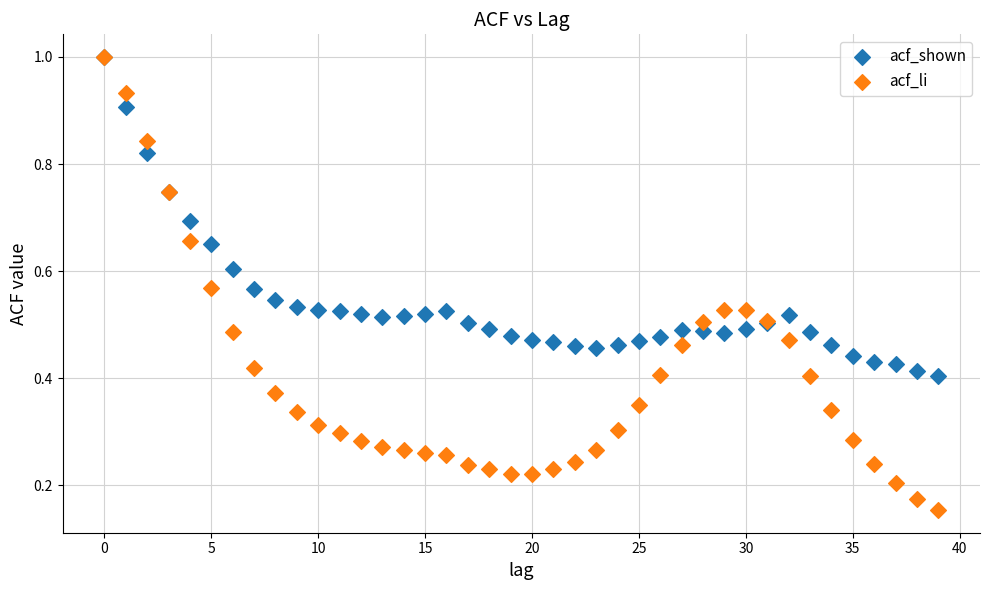

What are all the series names shown in the legend?

acf_shown, acf_li